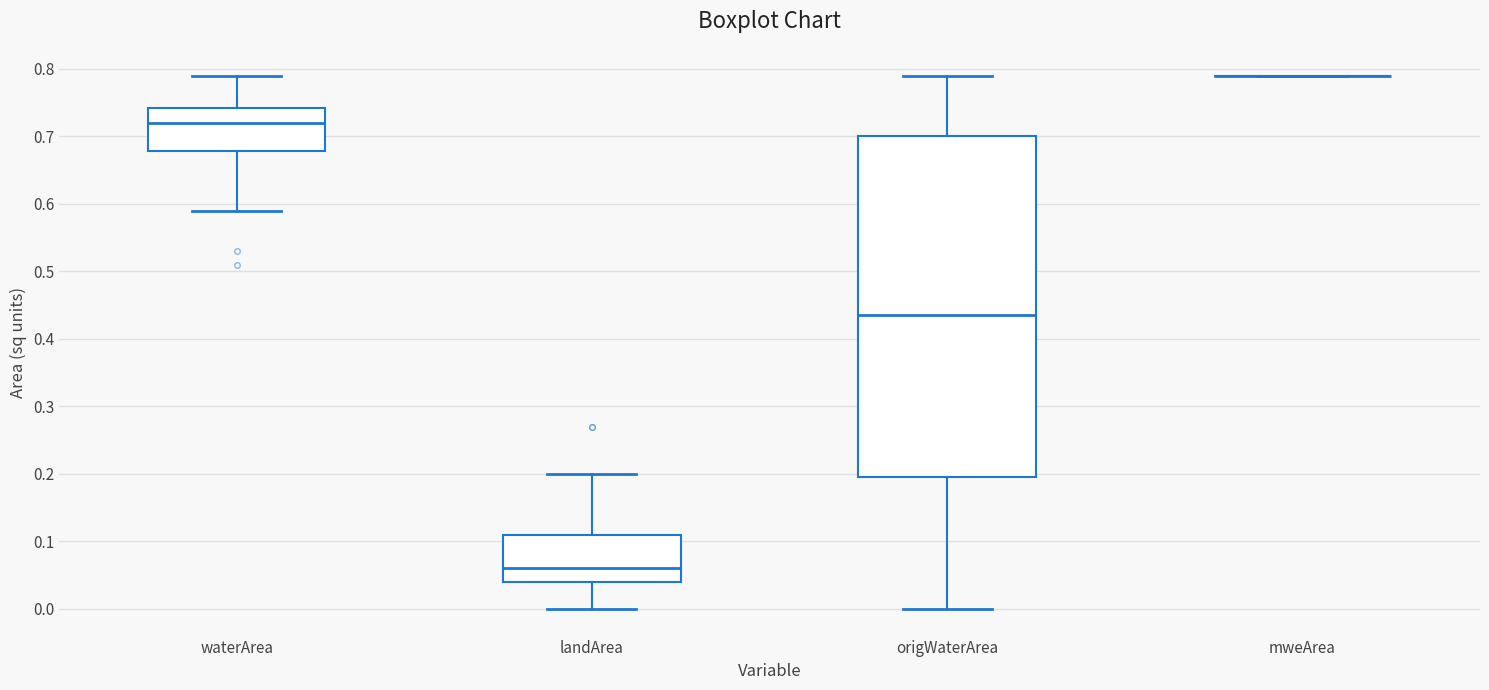

Which box is the tallest, from its lower edge to its upper edge?

origWaterArea